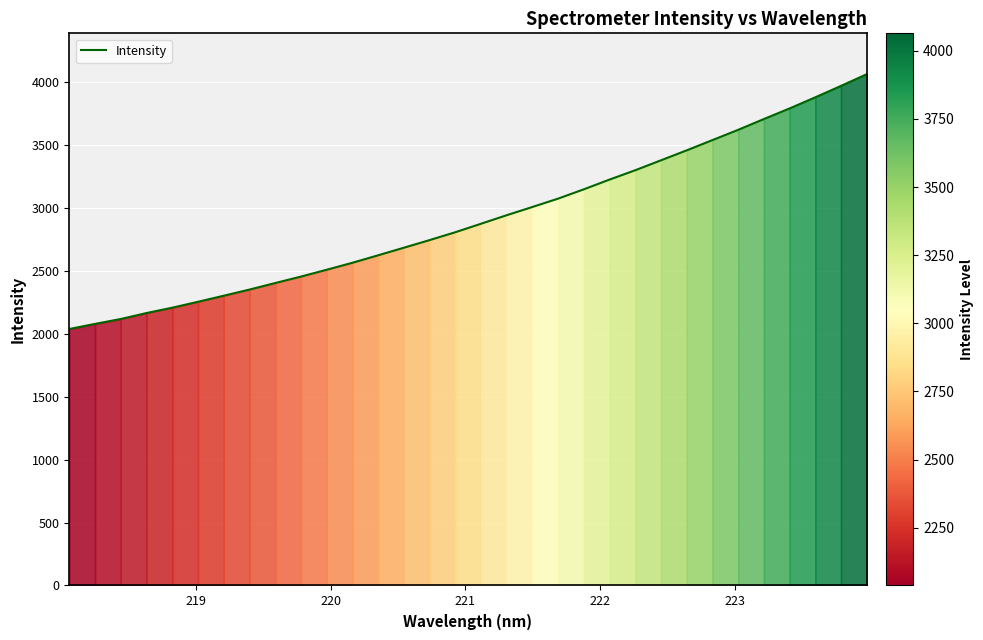

What is the difference between the maximum and minimum values?

2025.1